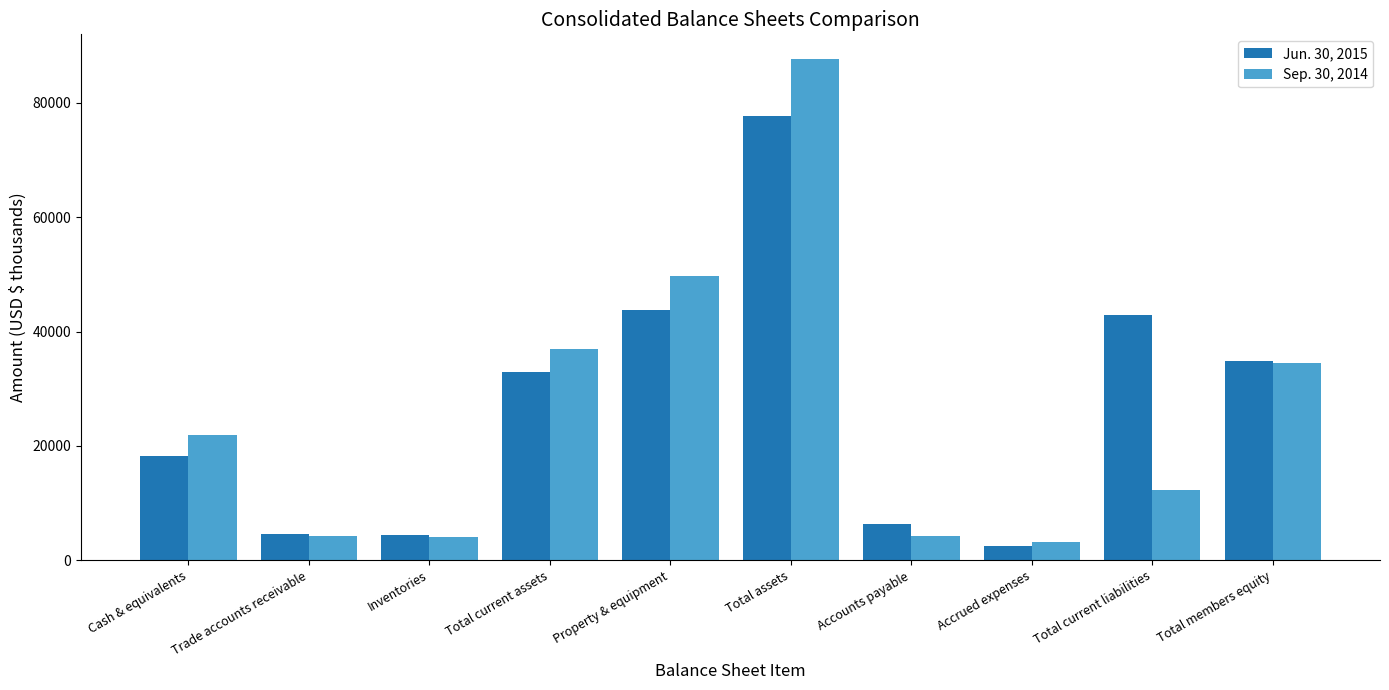

What is the highest value of the Jun. 30, 2015 series?

77697